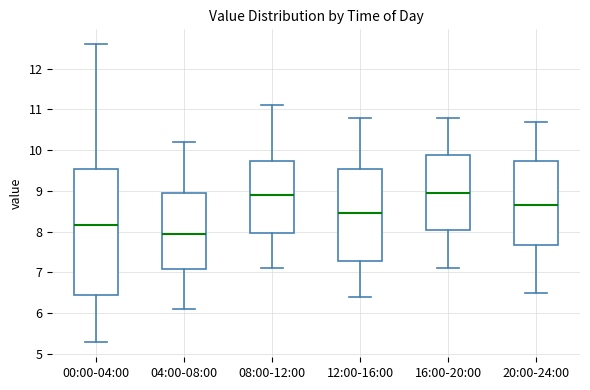

Reading left to right, read every box against the y-axis: the position of its median line, the range the box covers, and the ends of its whiskers. The values are not printed on the chart, so give them approximately, as read against the axis.

00:00-04:00: median 8.2, box 6.5 to 9.5, whiskers 5.3 to 12.6
04:00-08:00: median 8.0, box 7.1 to 9.0, whiskers 6.1 to 10.2
08:00-12:00: median 8.9, box 8.0 to 9.7, whiskers 7.1 to 11.1
12:00-16:00: median 8.5, box 7.3 to 9.5, whiskers 6.4 to 10.8
16:00-20:00: median 9.0, box 8.1 to 9.9, whiskers 7.1 to 10.8
20:00-24:00: median 8.7, box 7.7 to 9.7, whiskers 6.5 to 10.7